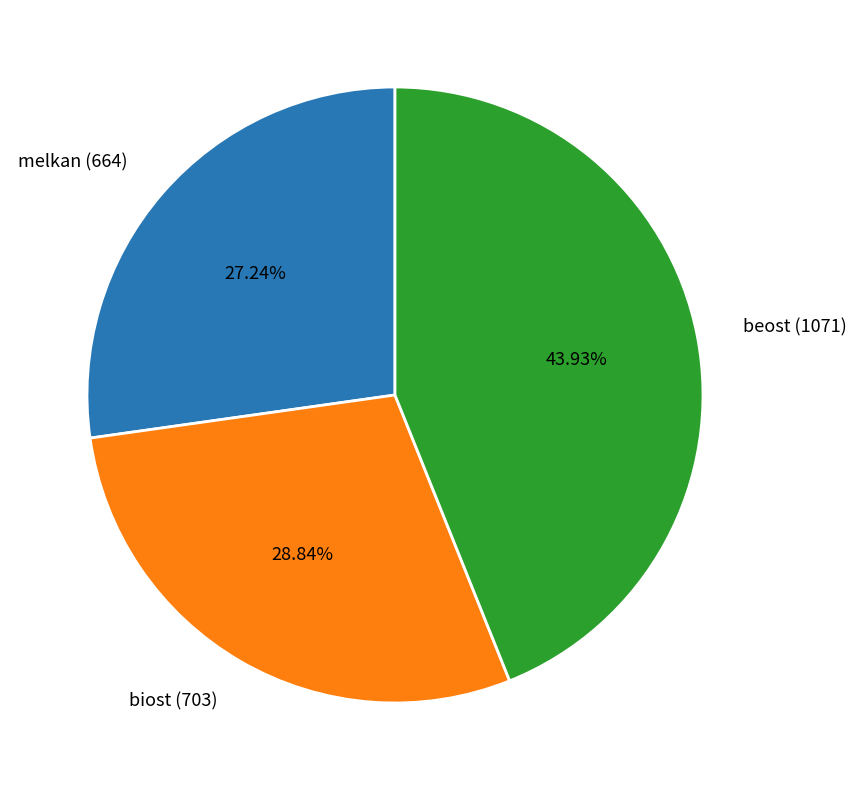

How many segments does this pie chart have?

3